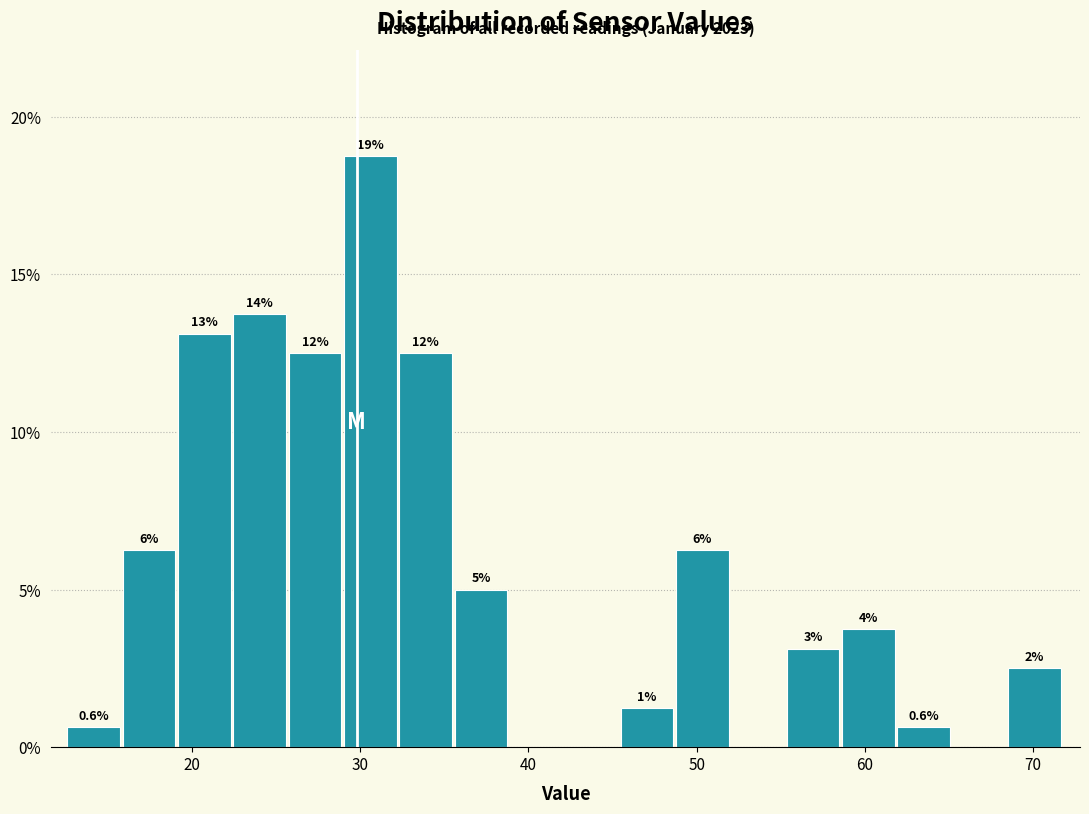

Read against the x-axis, roughly where is the centre of the tallest bar?

31